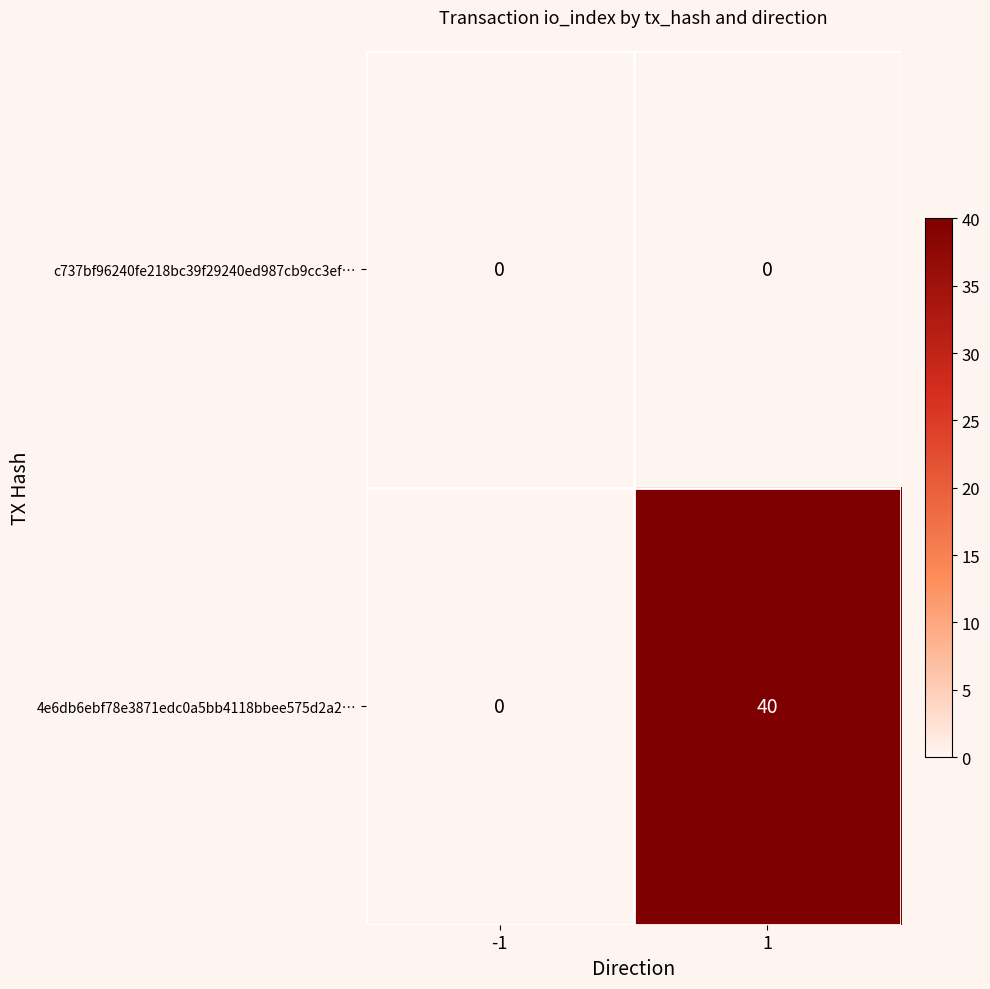

Rank the categories by 4e6db6ebf78e3871edc0a5bb4118bbee575d2a2… value from highest to lowest.

1, -1